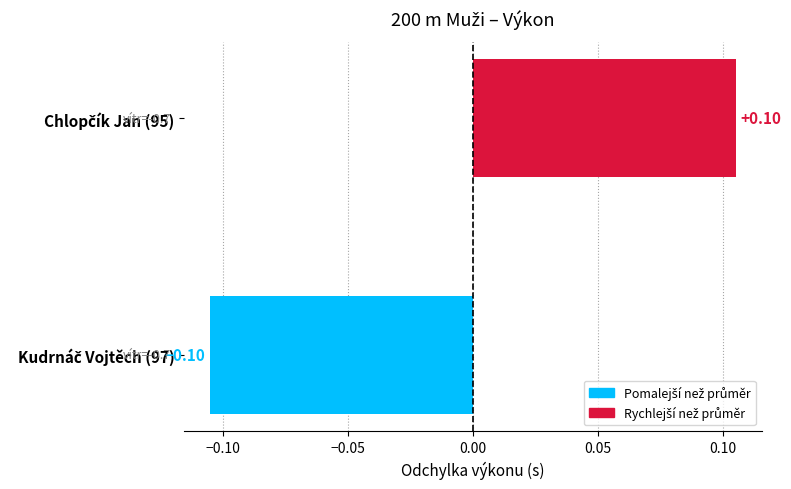

Count the number of data series in this chart.

1